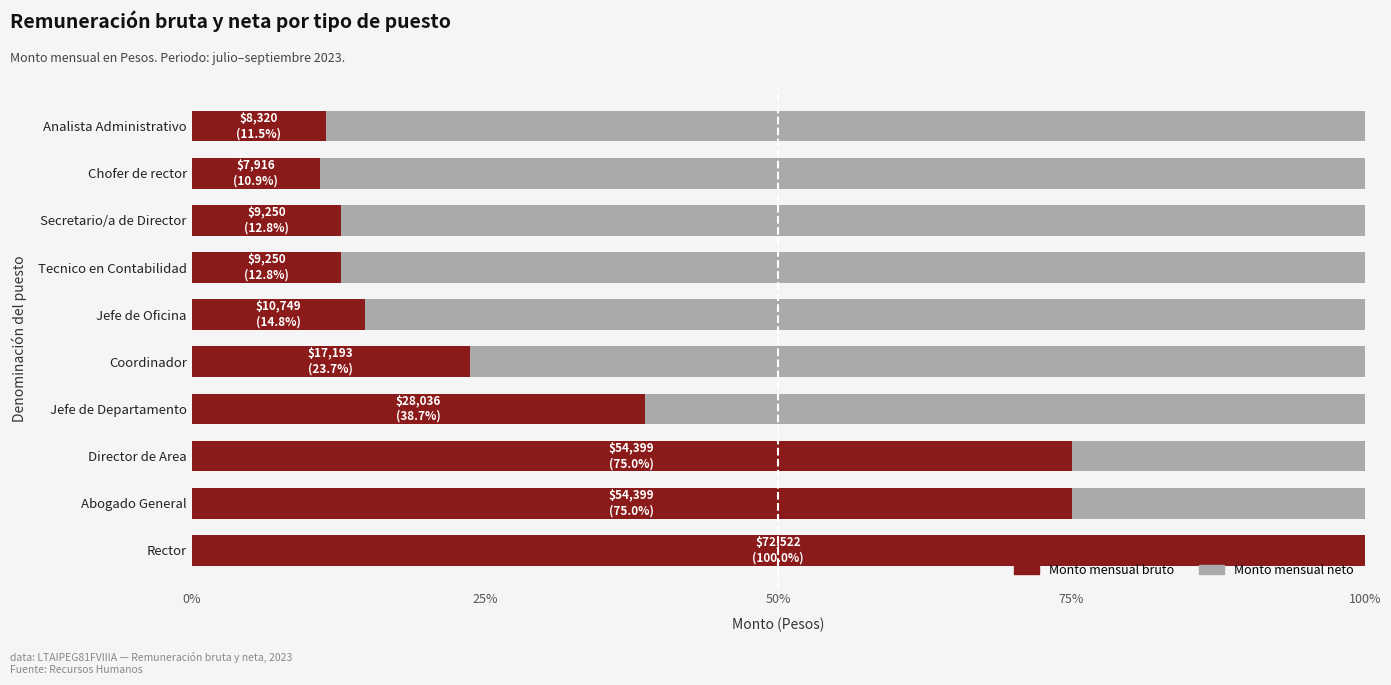

What is the average value of the Monto mensual bruto series?

37.5